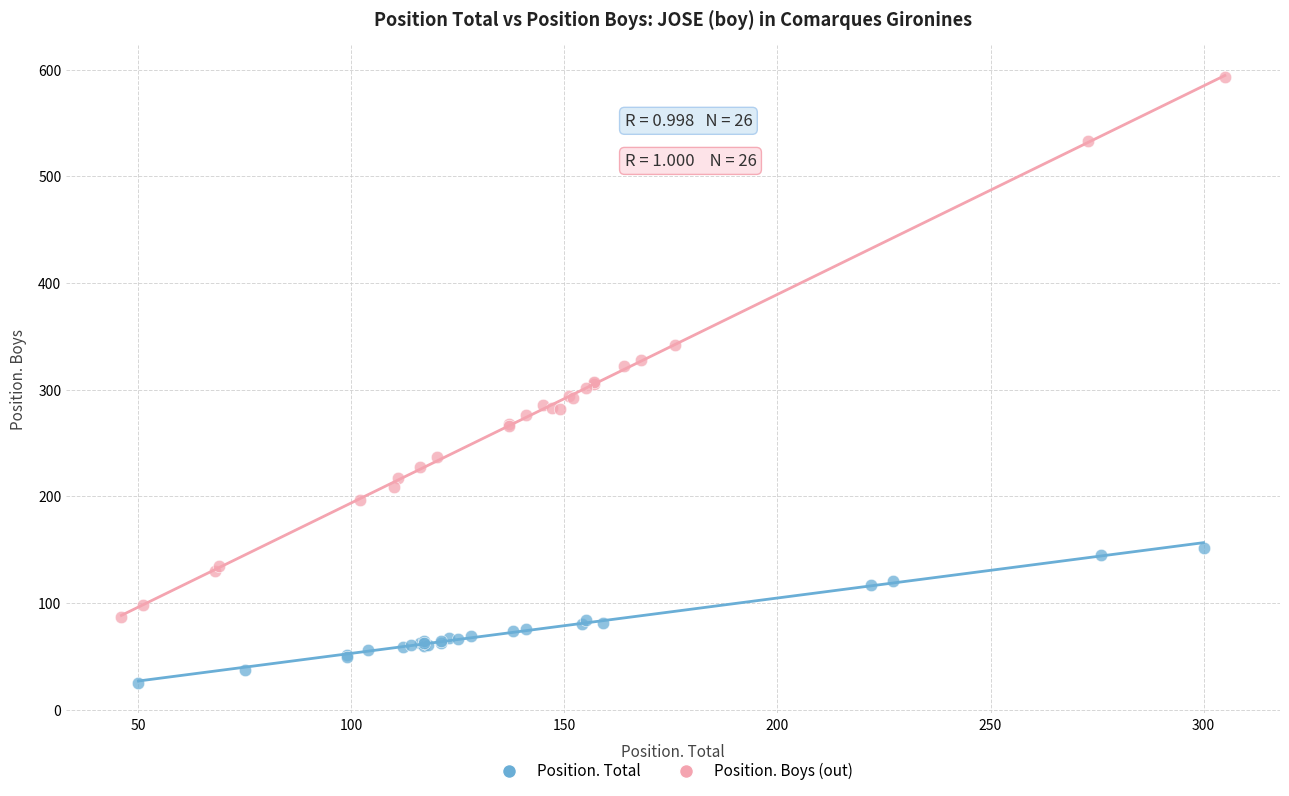

Which series reaches the minimum Y coordinate?

Position. Total